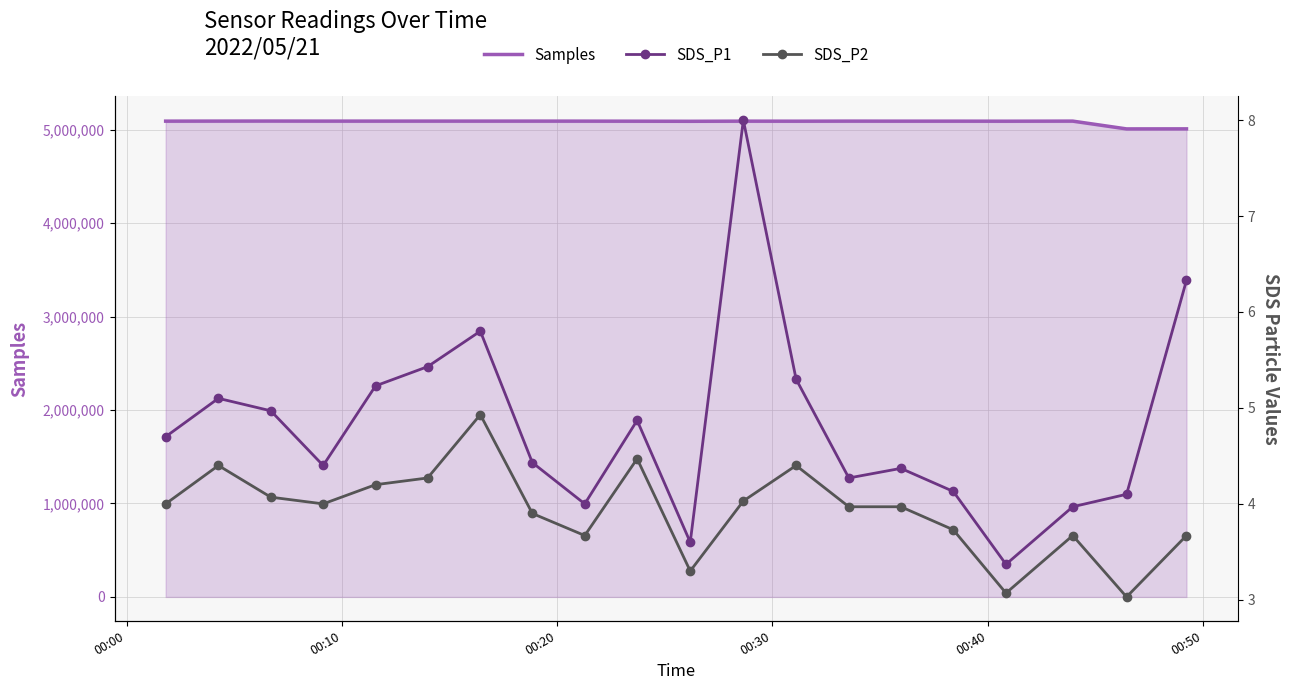

True or false: SDS_P2 and Samples intersect in this chart.

False